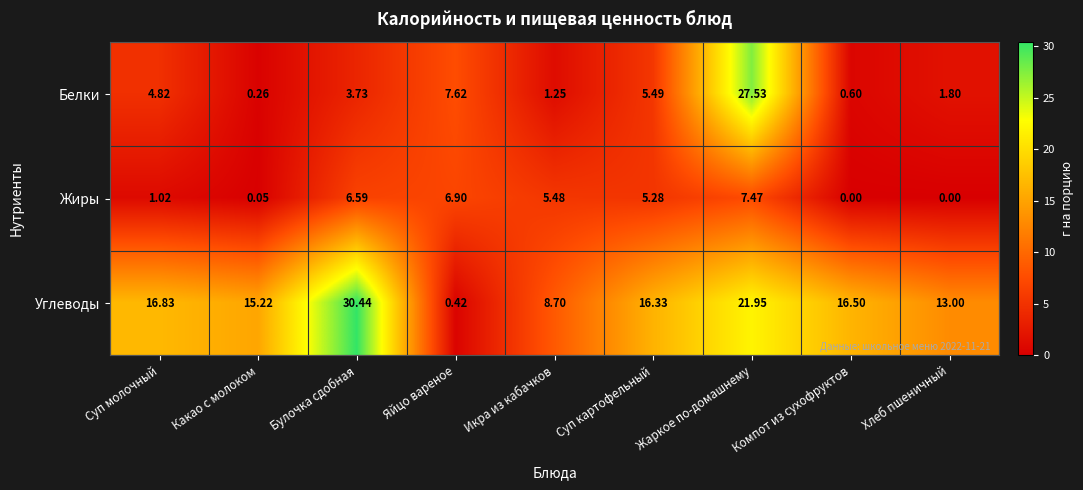

List the series in order of their overall mean, highest first.

Углеводы, Белки, Жиры